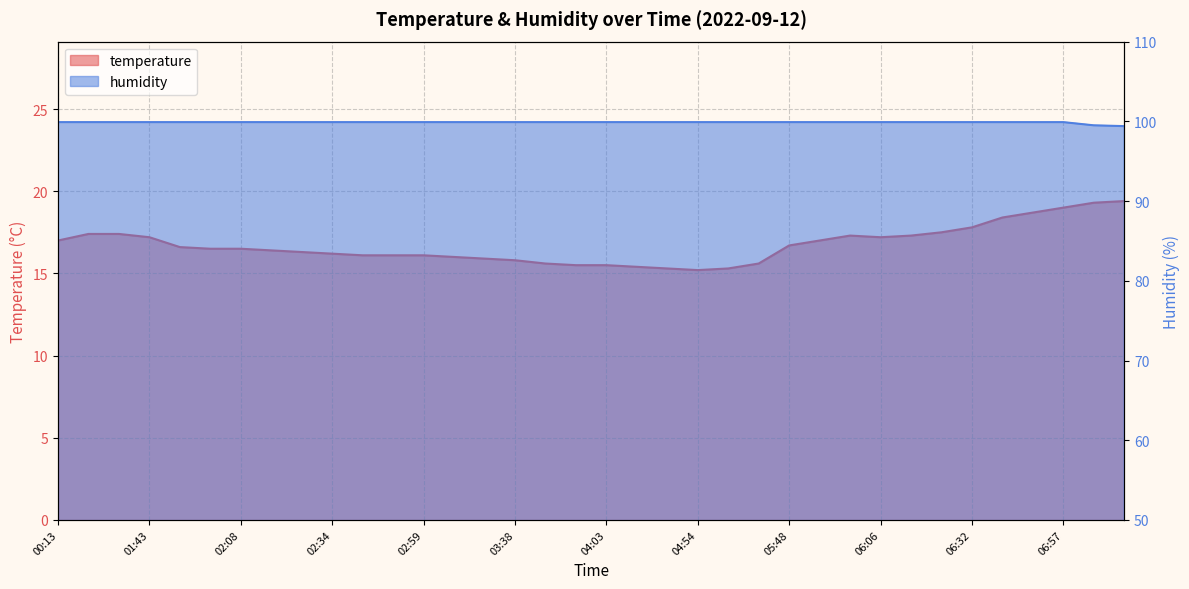

Rank the series at 01:56 from highest to lowest value.

humidity, temperature